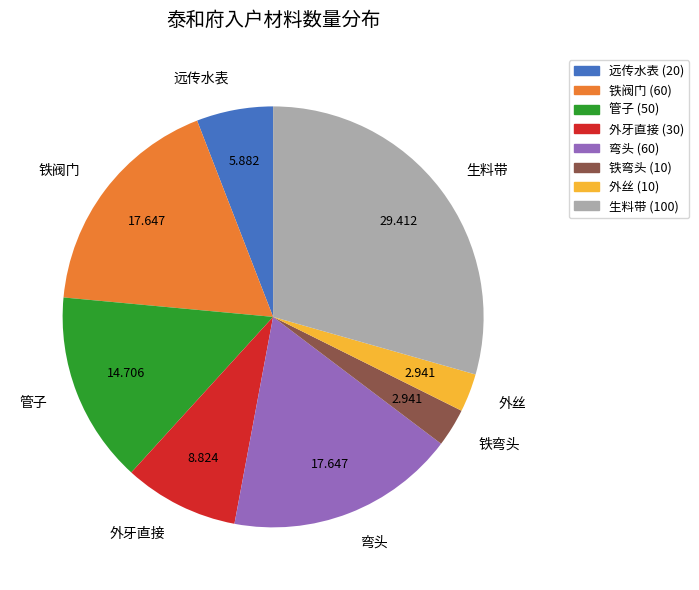

Does 弯头 account for over 50% of the chart?

No